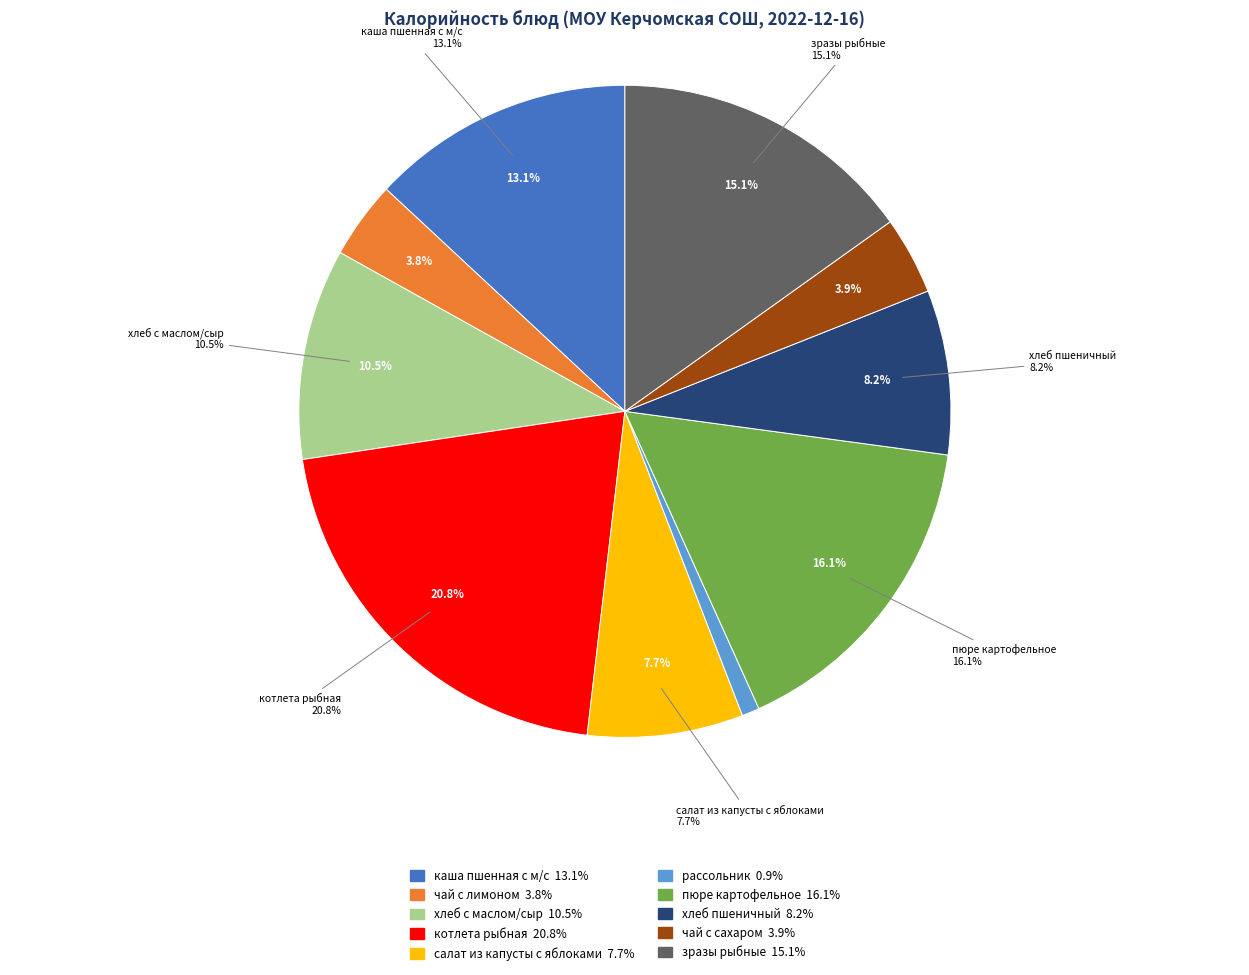

What percentage is the чай с сахаром slice, to the nearest percent?

4%